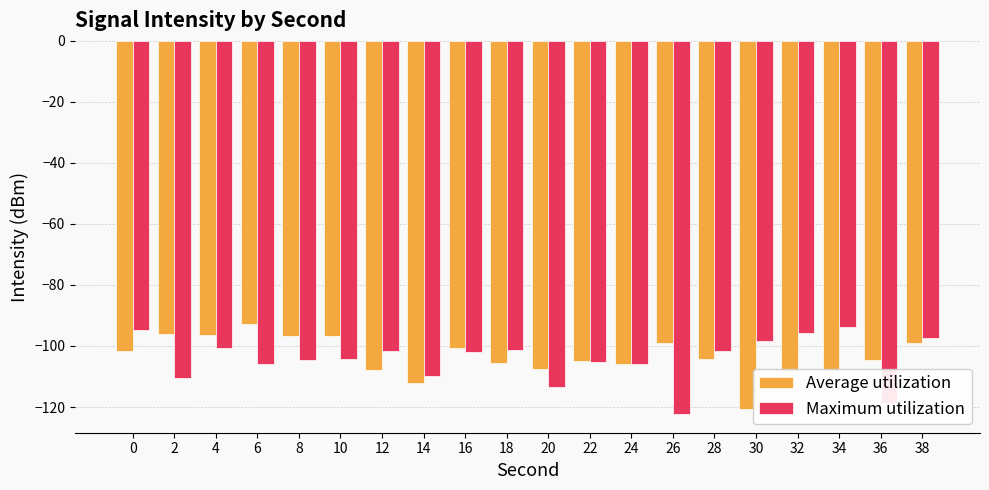

Rank the series at 10 from lowest to highest value.

Maximum utilization, Average utilization